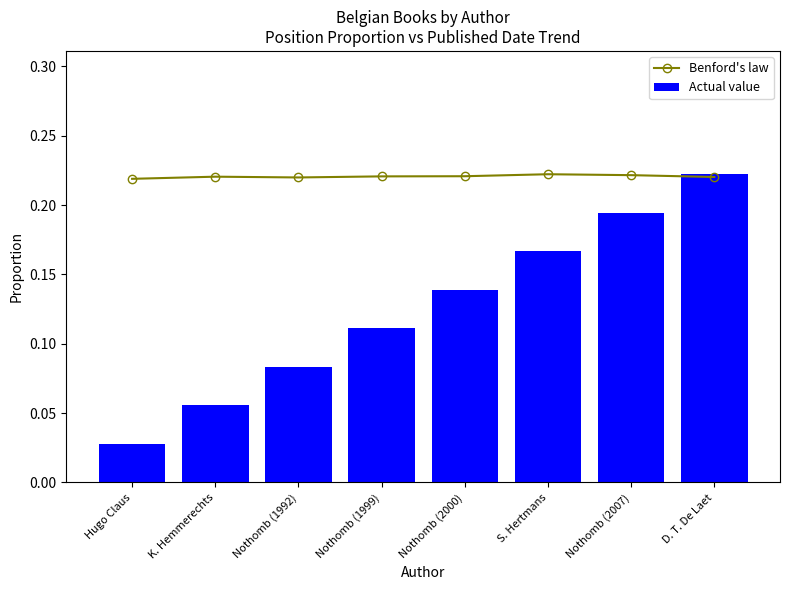

What is the average value of the Actual value series?

0.1